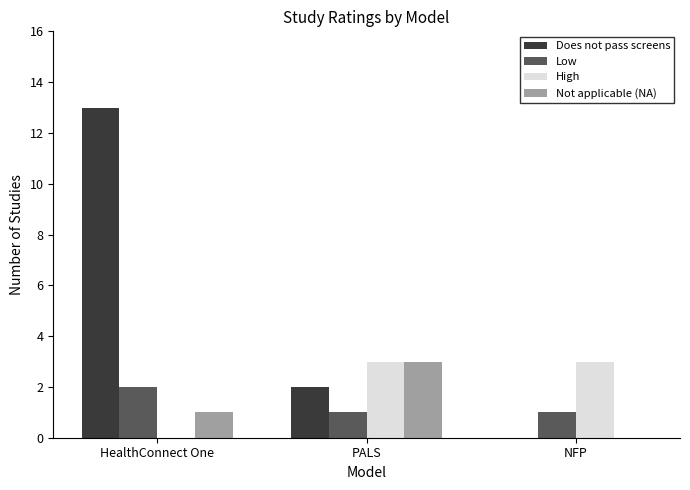

How many values in High are above zero?

2